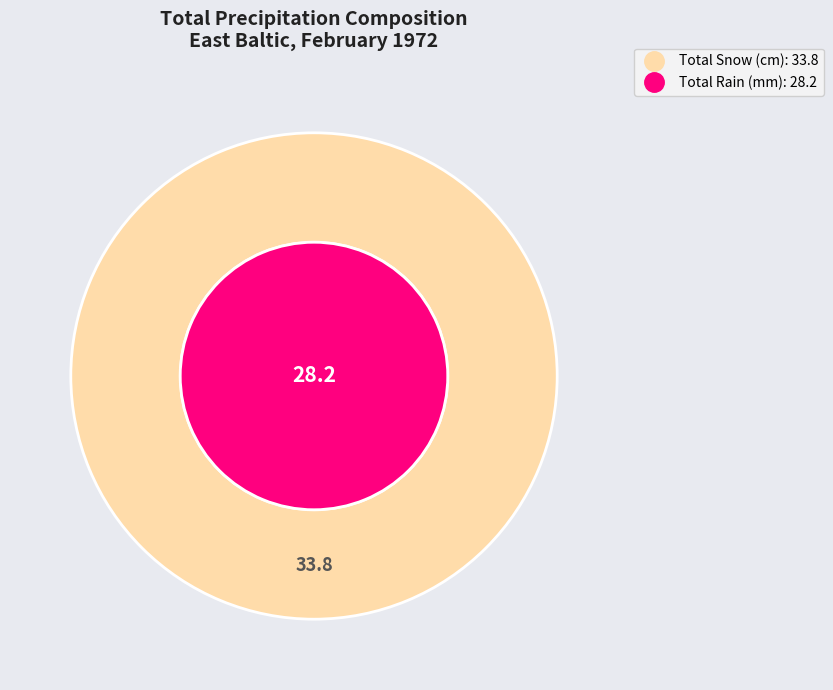

Combined, do Total Snow (cm) and Total Rain (mm) account for over 50%?

Yes